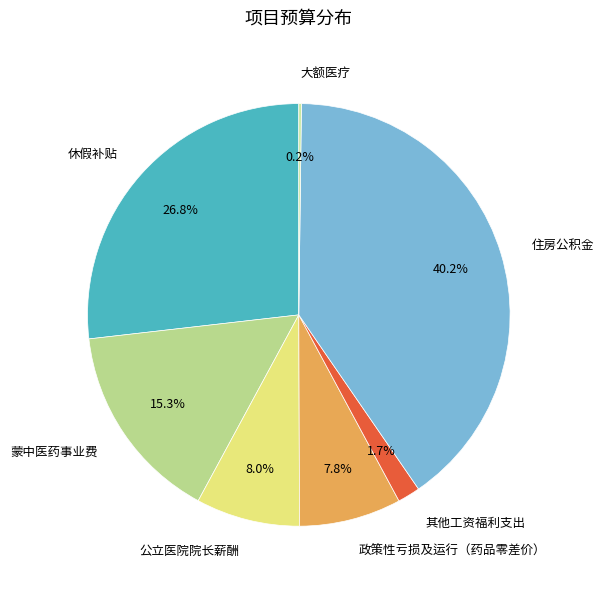

To the nearest percent, what portion does 住房公积金 represent?

40%